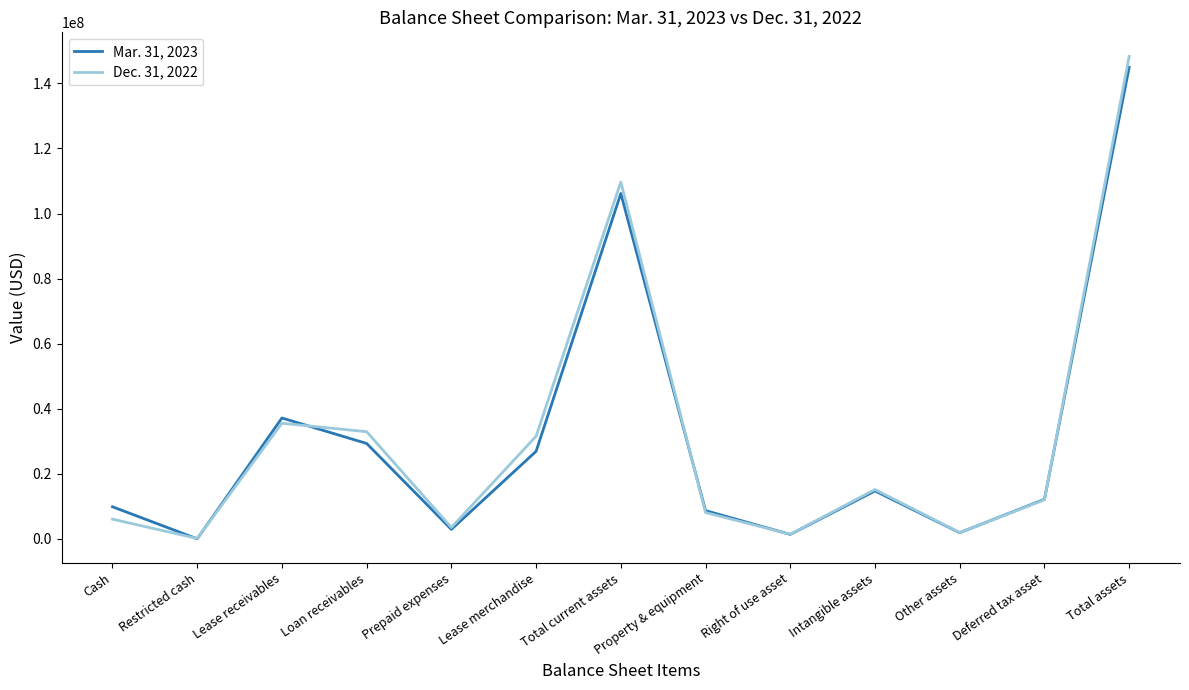

At which label does Dec. 31, 2022 first exceed 12013828?

Lease receivables